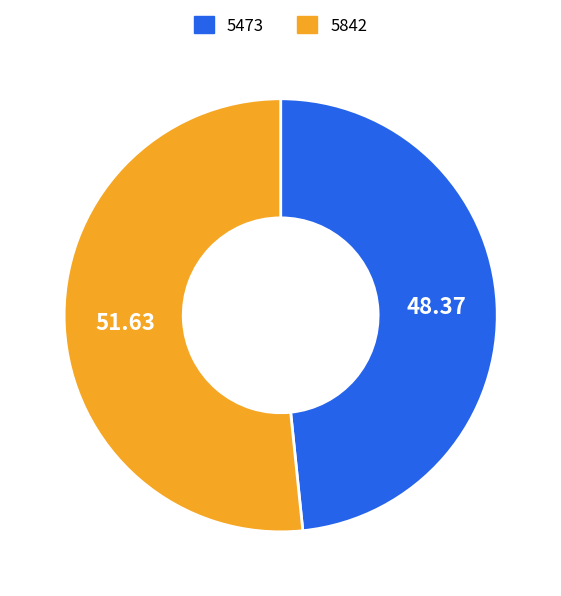

Count the number of slices in the pie.

2